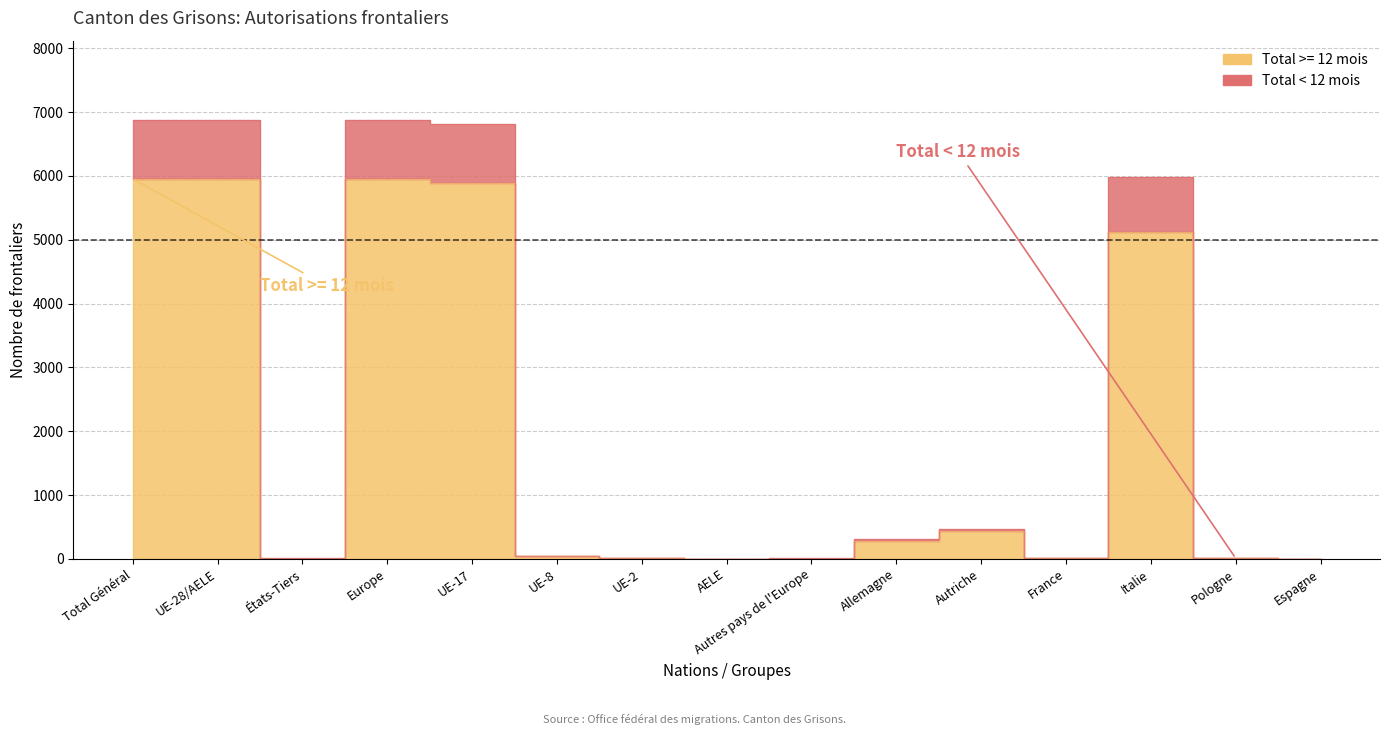

What is the total value across all series at États-Tiers?

14